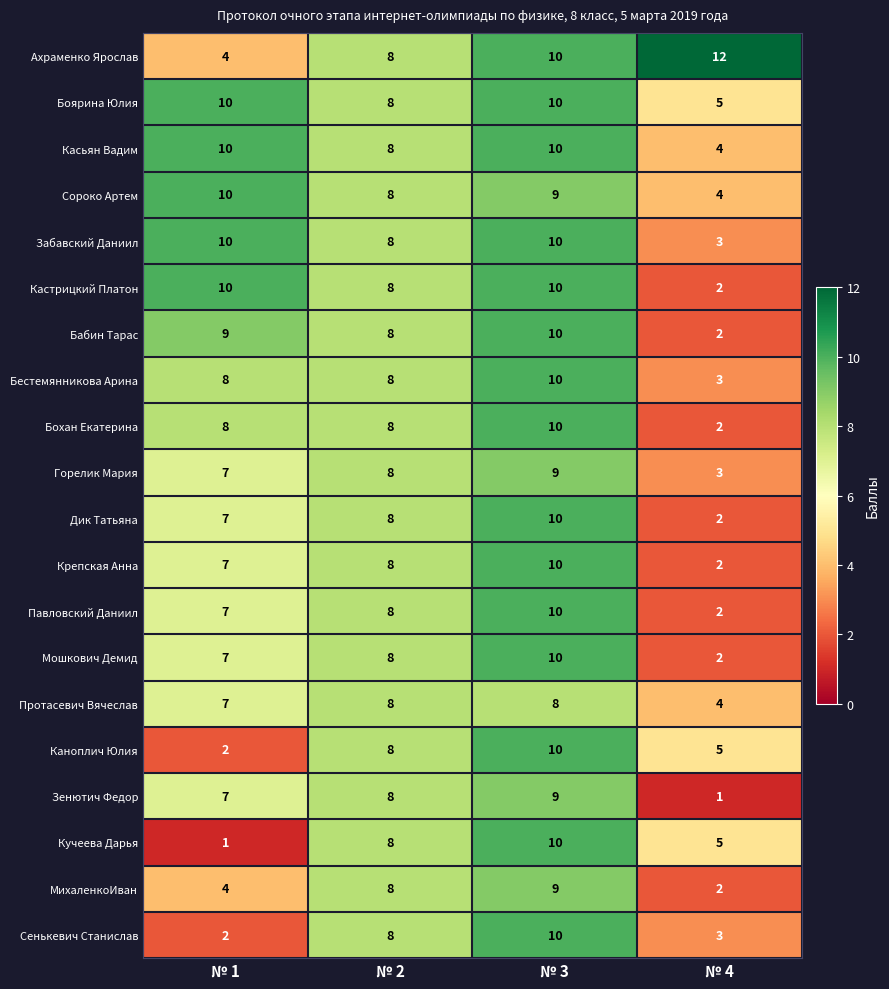

How many Кучеева Дарья values are between 5 and 10?

3